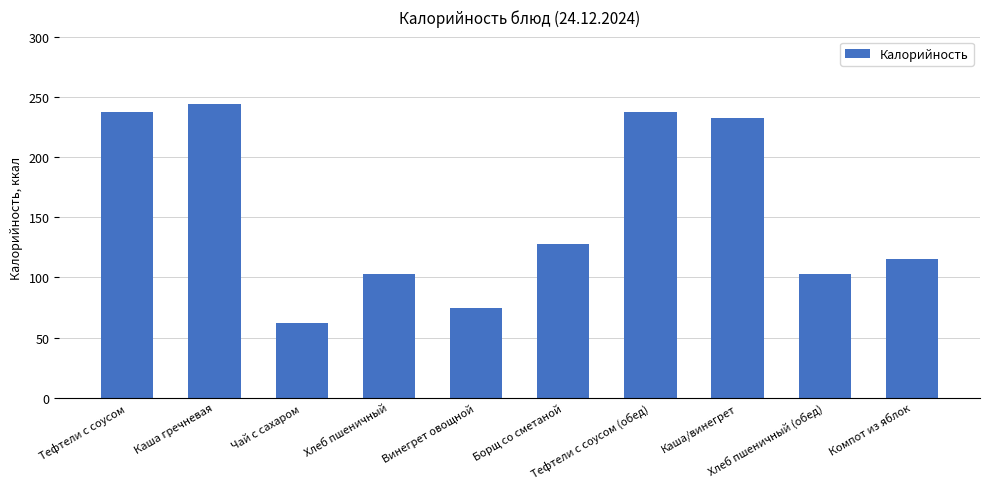

How many data points does each series have?

10